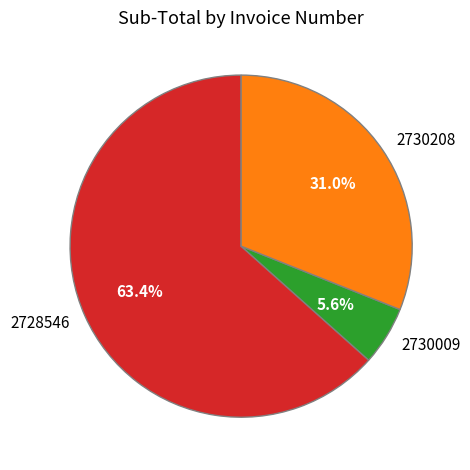

Count the number of slices in the pie.

3